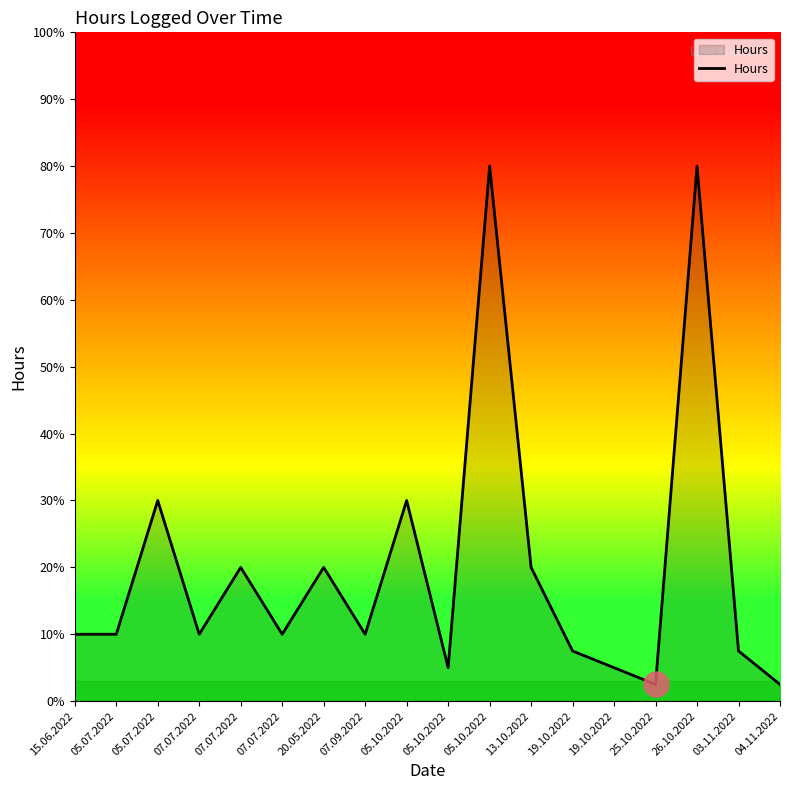

Does the chart display data point markers on the line(s)?

No